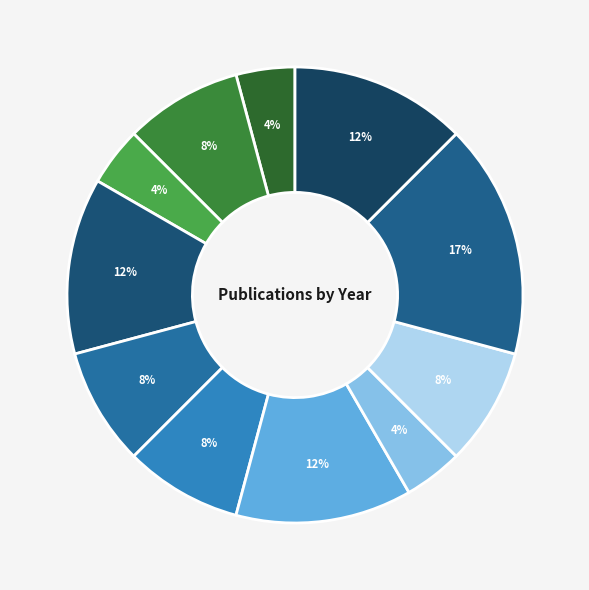

How many slices are in this pie chart?

11